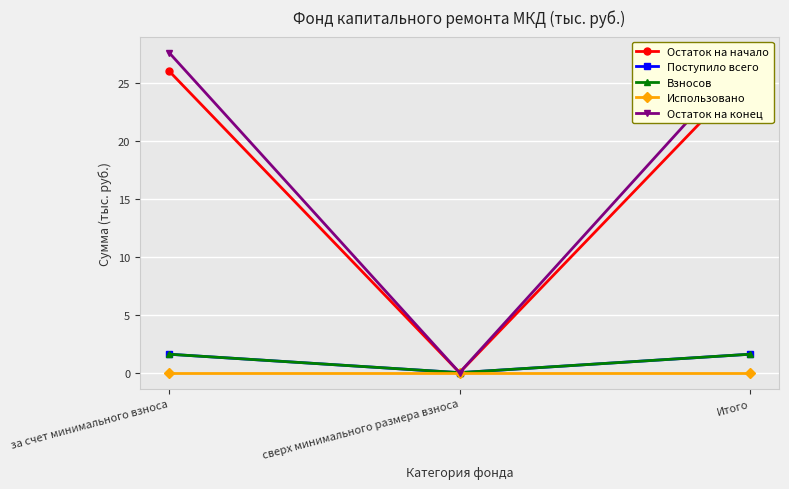

What is the sum of all Остаток на начало values?

52.0